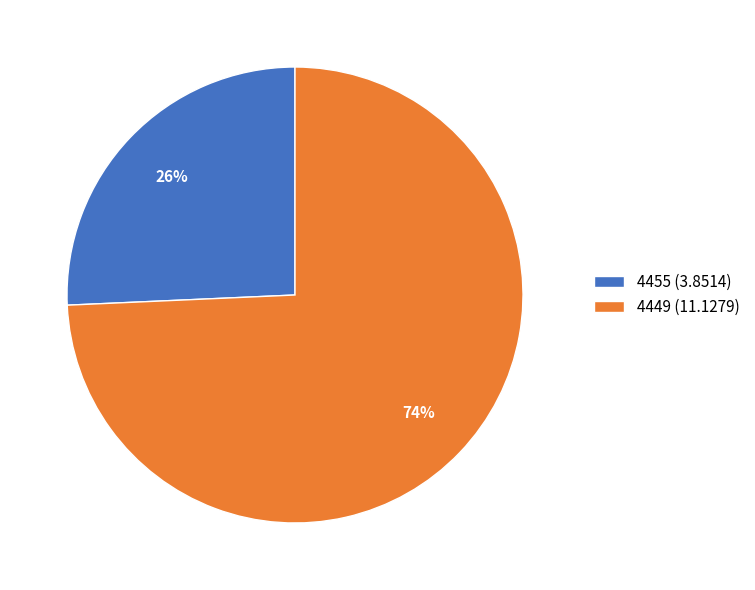

What is the majority slice?

4449